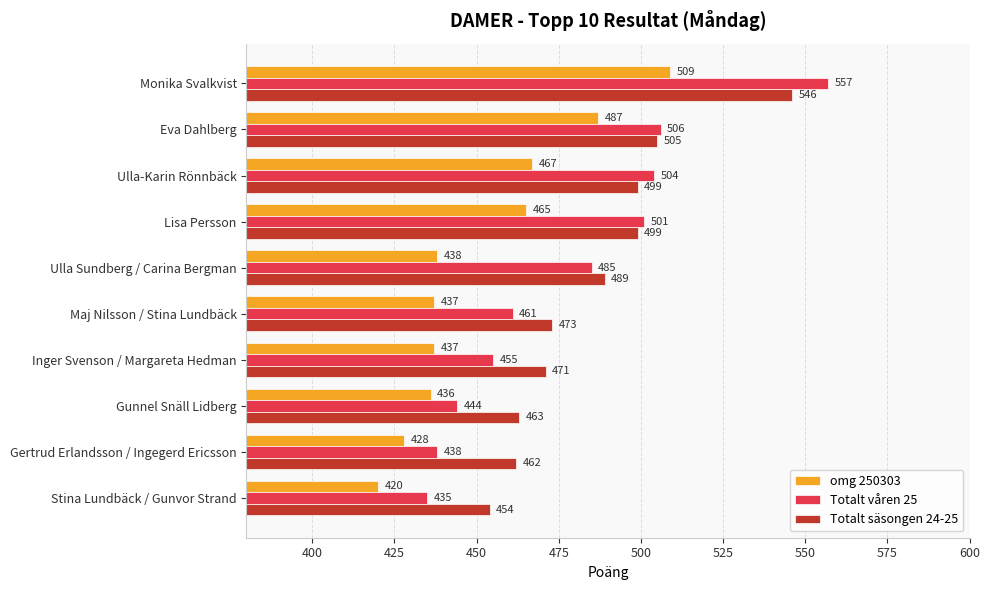

What value does the Totalt våren 25 series have at Eva Dahlberg, to the nearest 10?

510